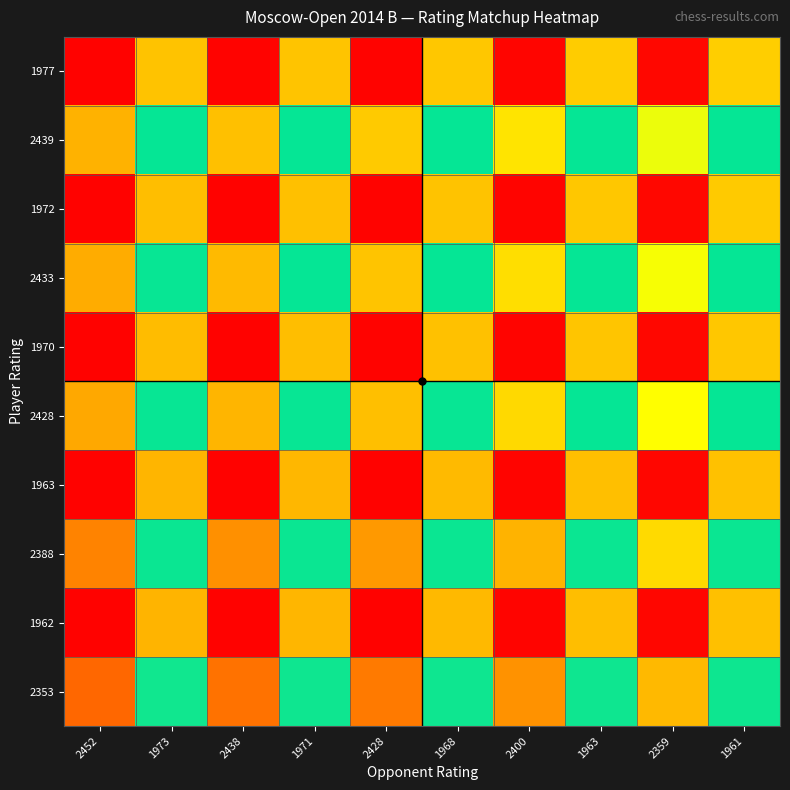

Rank the series at 1963 from lowest to highest value.

1962, 1963, 1970, 1972, 1977, 2353, 2388, 2428, 2433, 2439